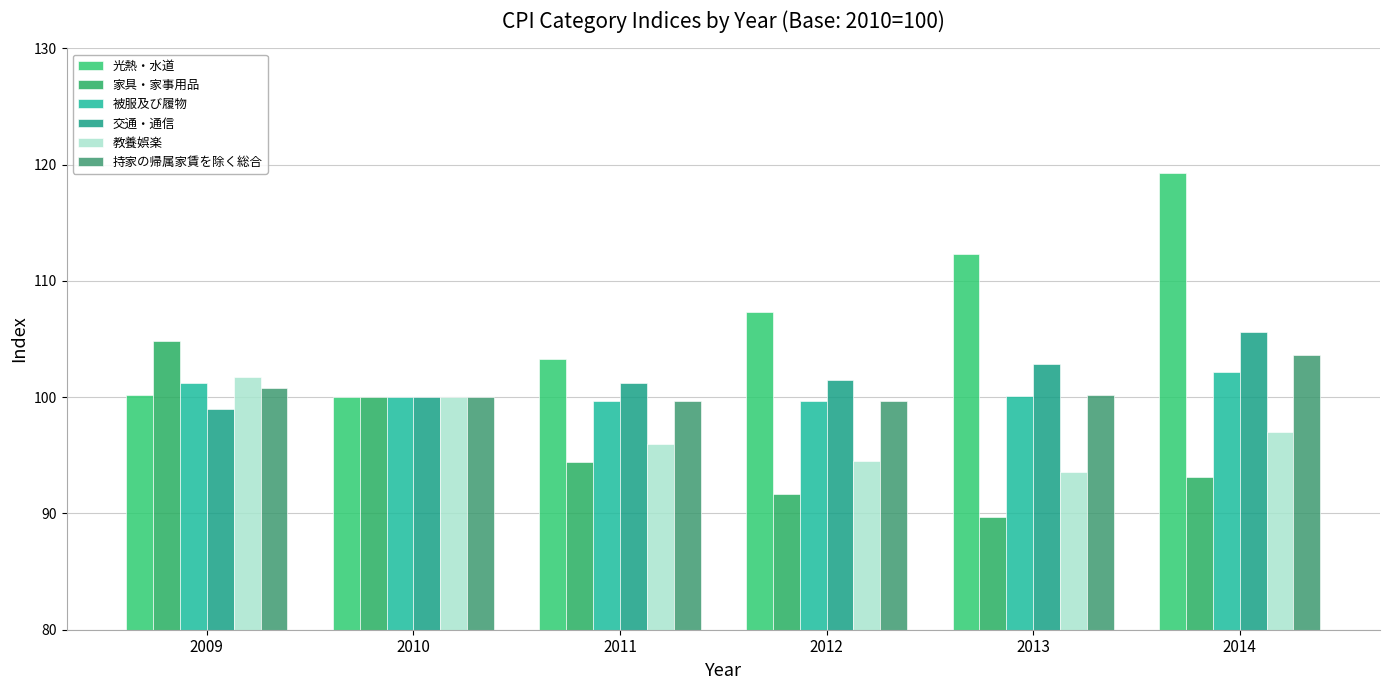

The value of 被服及び履物 at 2011 is 138.5. True or false?

False